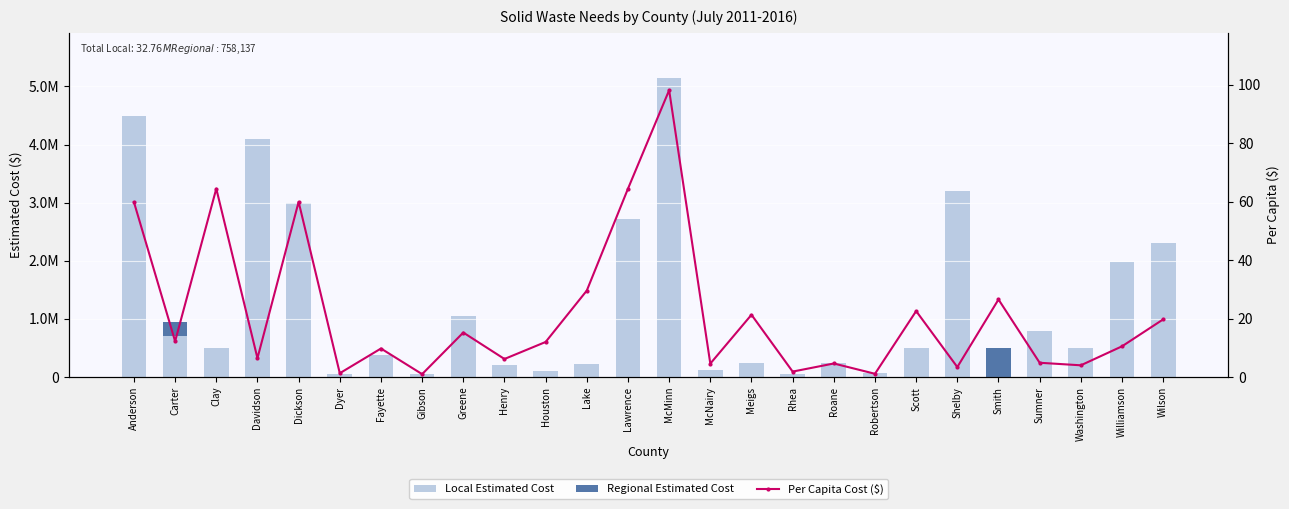

Reading left to right, transcribe all the data shown in this chart.

Local Estimated Cost: Anderson=4500000.0	Carter=700000.0	Clay=500000.0	Davidson=4100000.0	Dickson=3000000.0	Dyer=50000.0	Fayette=375962.0	Gibson=50000.0	Greene=1055000.0	Henry=200000.0	Houston=100000.0	Lake=230000.0	Lawrence=2712000.0	McMinn=5150000.0	McNairy=120000.0	Meigs=250000.0	Rhea=60000.0	Roane=250000.0	Robertson=75000.0	Scott=500000.0	Shelby=3200000.0	Smith=0.0	Sumner=800000.0	Washington=500000.0	Williamson=1982000.0	Wilson=2300000.0
Regional Estimated Cost: Anderson=0.0	Carter=250000.0	Clay=0.0	Davidson=0.0	Dickson=0.0	Dyer=0.0	Fayette=0.0	Gibson=0.0	Greene=0.0	Henry=0.0	Houston=0.0	Lake=0.0	Lawrence=0.0	McMinn=0.0	McNairy=0.0	Meigs=0.0	Rhea=0.0	Roane=0.0	Robertson=0.0	Scott=0.0	Shelby=0.0	Smith=508137.0	Sumner=0.0	Washington=0.0	Williamson=0.0	Wilson=0.0
Per Capita Cost ($): Anderson=59.8	Carter=12.2	Clay=64.4	Davidson=6.5	Dickson=59.9	Dyer=1.3	Fayette=9.8	Gibson=1.0	Greene=15.2	Henry=6.2	Houston=12.0	Lake=29.6	Lawrence=64.4	McMinn=98.1	McNairy=4.6	Meigs=21.3	Rhea=1.9	Roane=4.6	Robertson=1.1	Scott=22.6	Shelby=3.4	Smith=26.5	Sumner=4.9	Washington=4.0	Williamson=10.5	Wilson=19.7